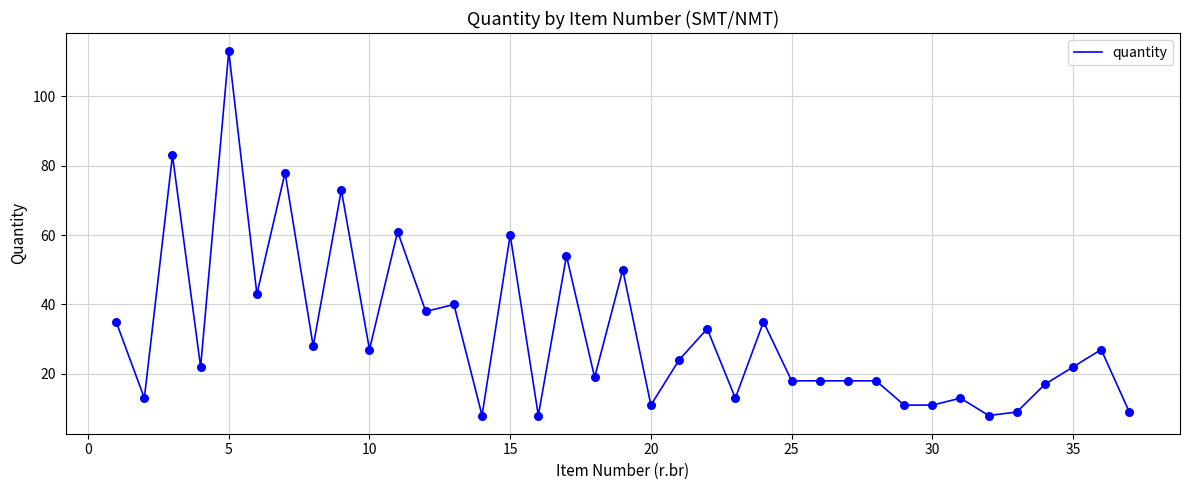

What is the minimum value shown in the chart?

8